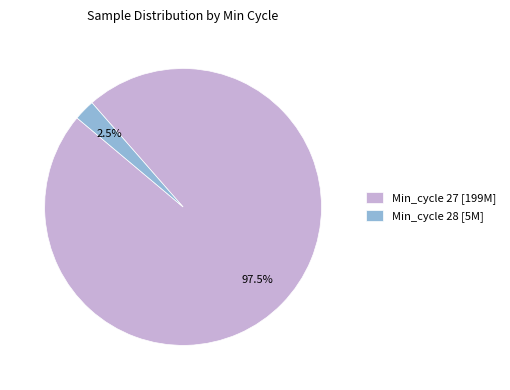

Which slice is the largest?

Min_cycle 27 [199M]